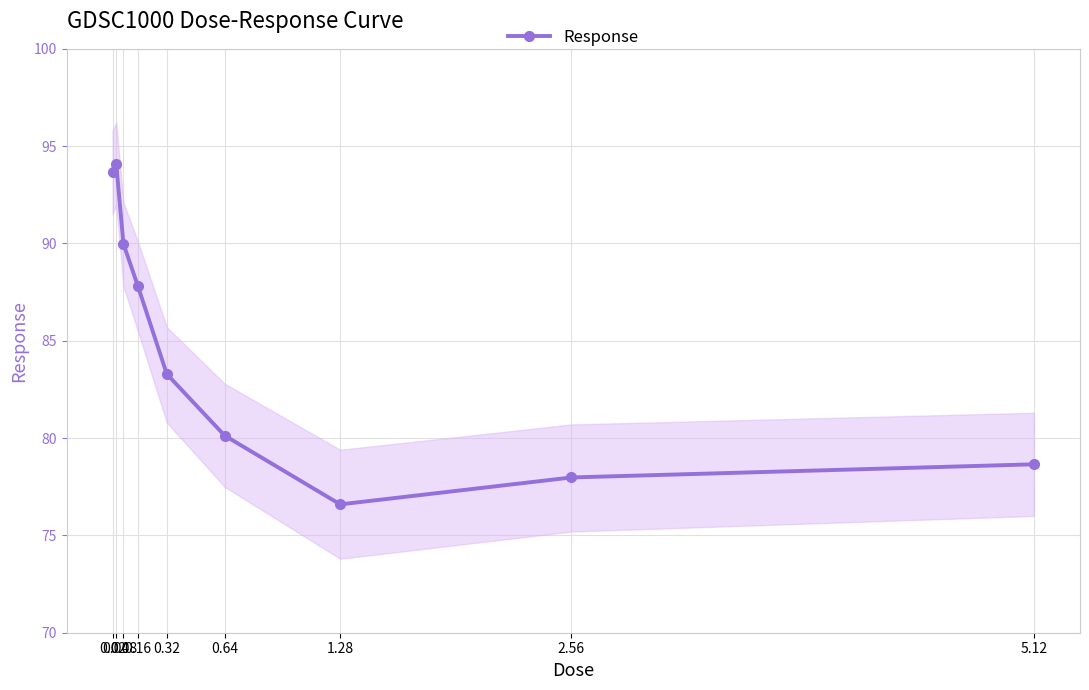

What is the difference between the values at 1.28 and 0.08?

13.4